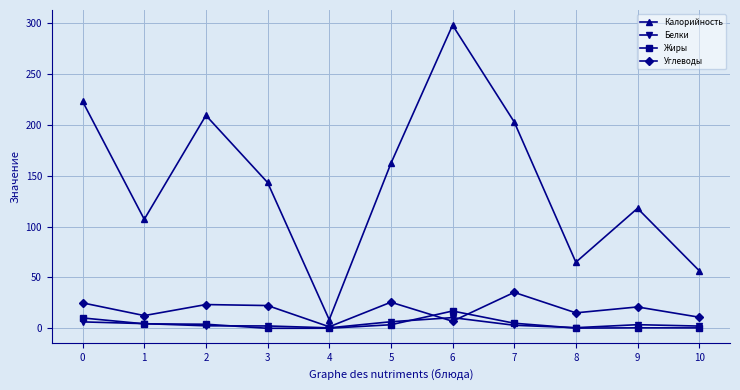

How many series are shown in this chart?

4